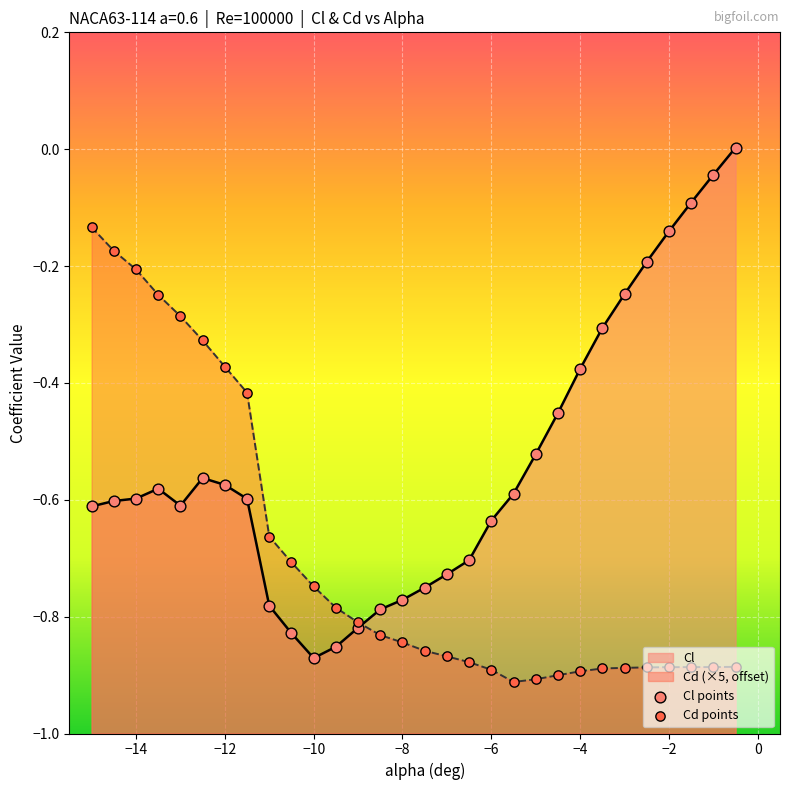

Which series reaches the maximum Y coordinate?

Cl points